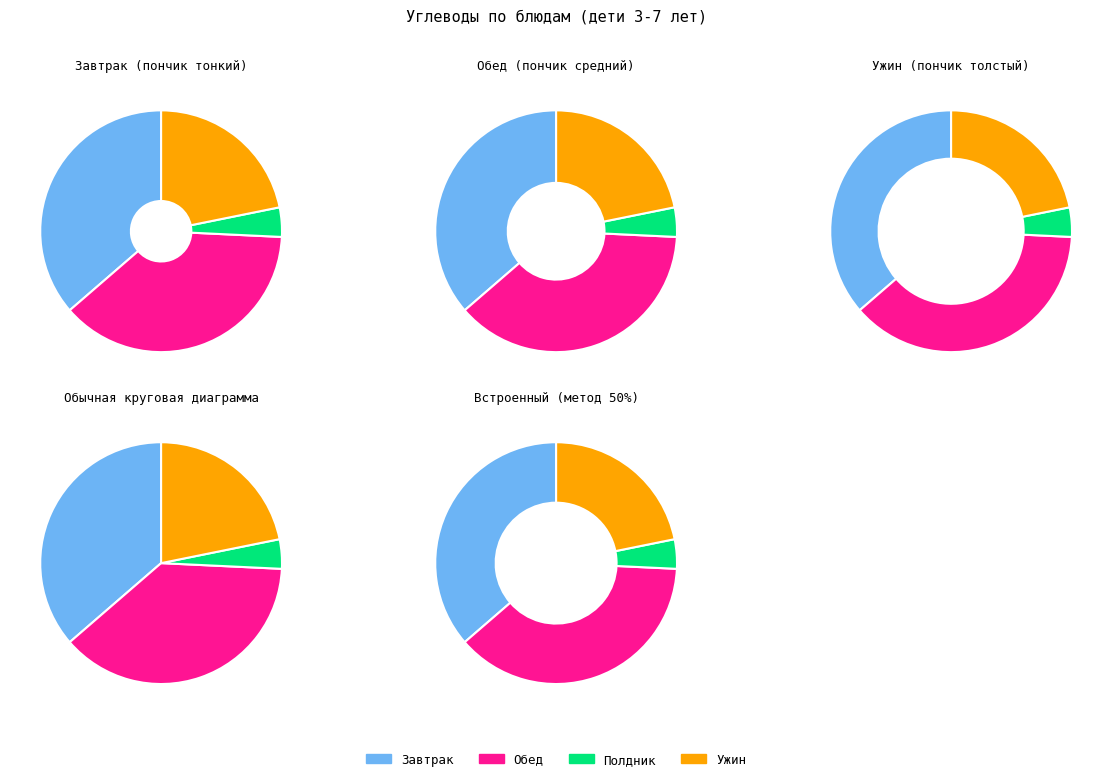

Does any single category account for the majority?

No